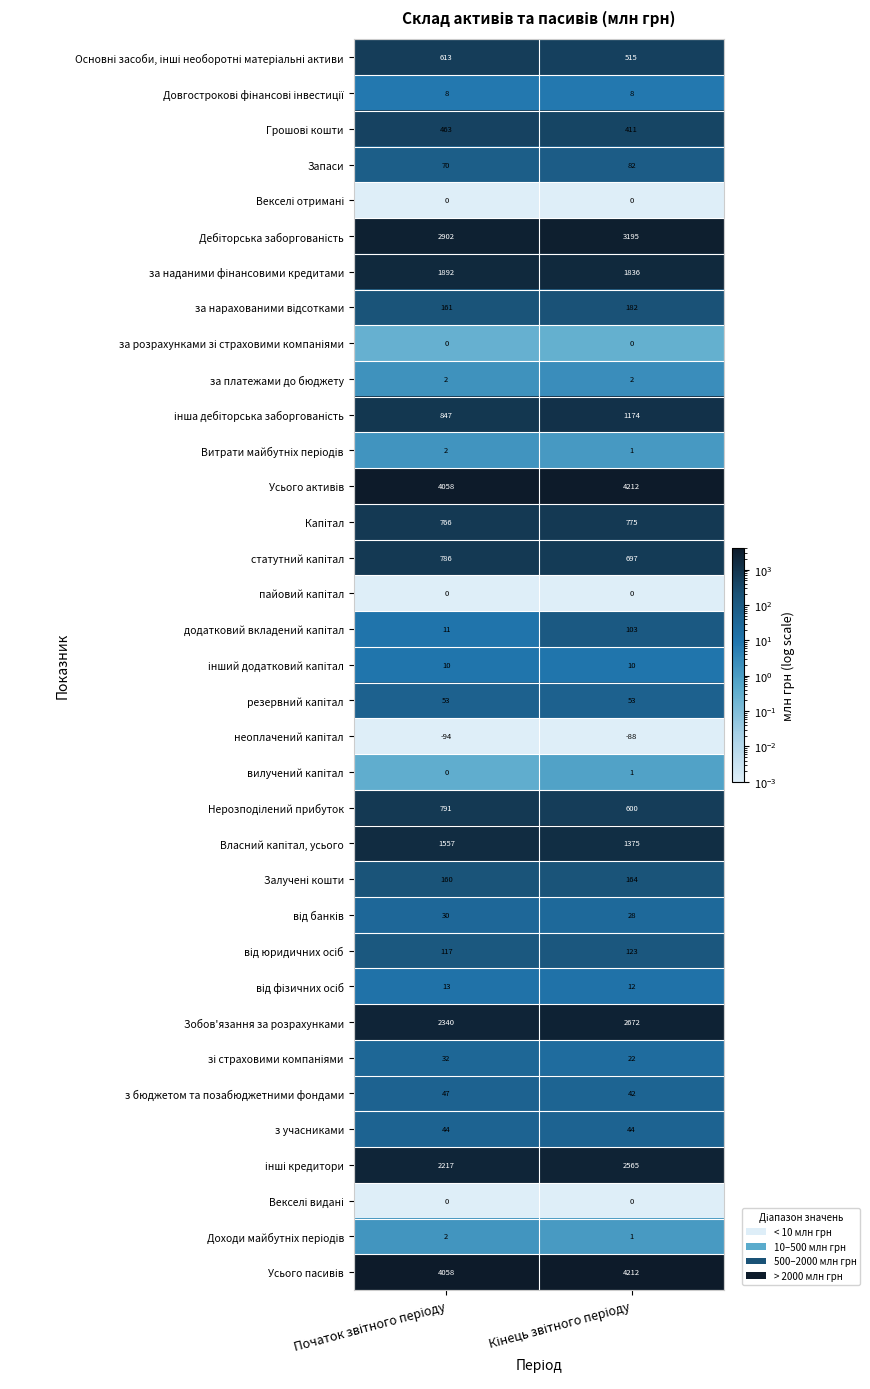

What is the greatest value displayed?

4212